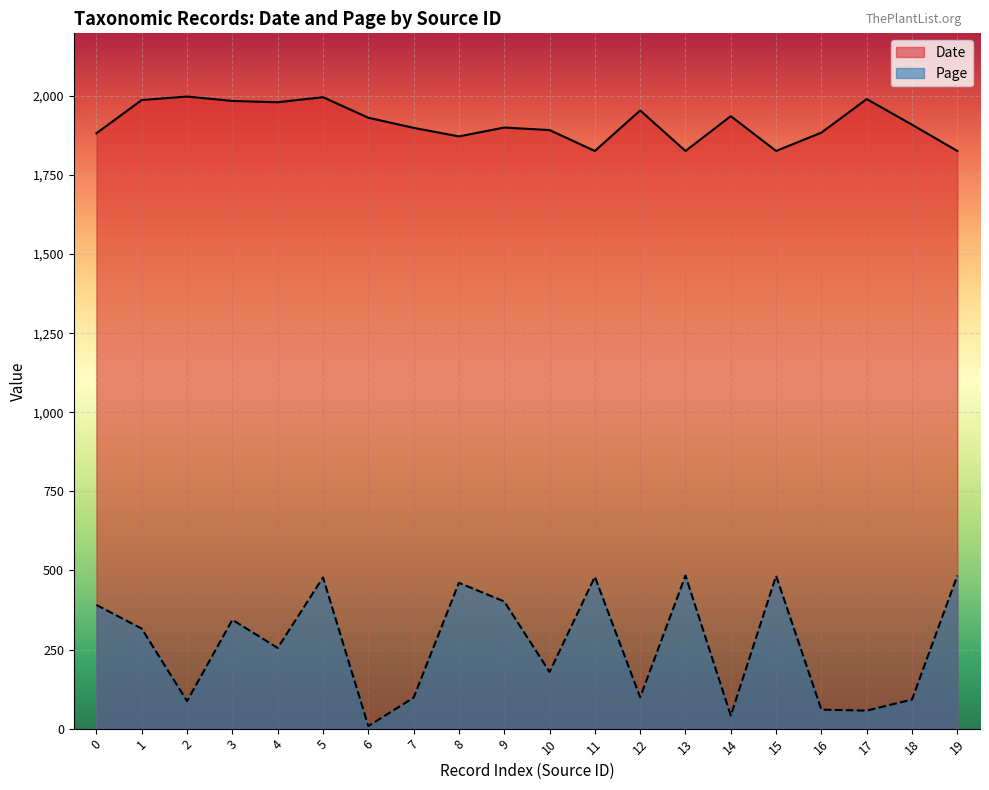

Rank the series by their maximum value, from lowest to highest.

Page, Date